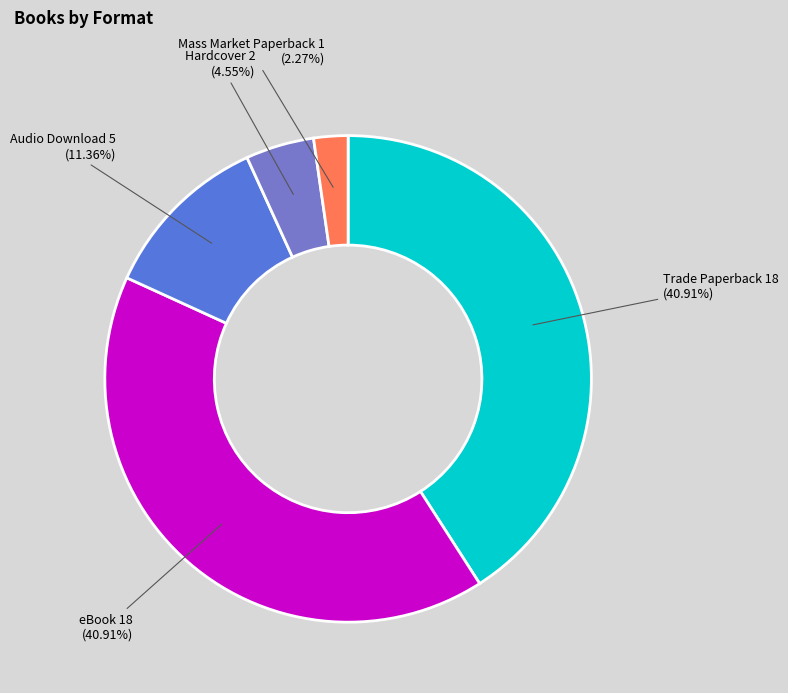

Which slice is the smallest?

Mass Market Paperback